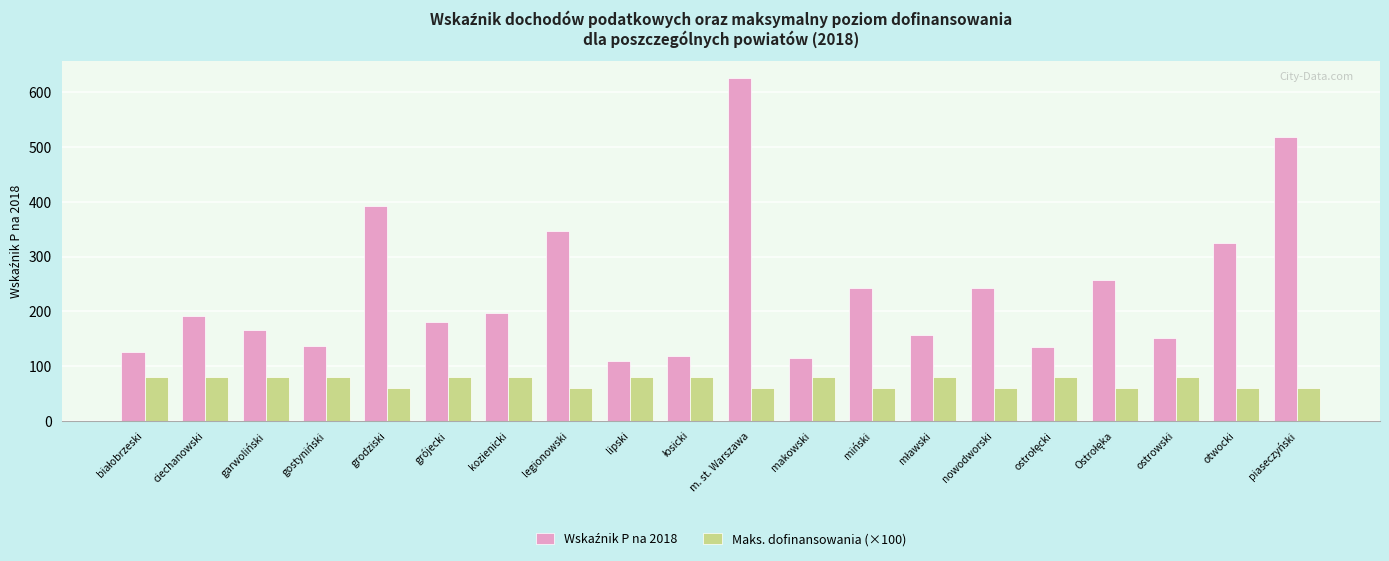

The value of Maks. dofinansowania (×100) at legionowski is 60.0. True or false?

True